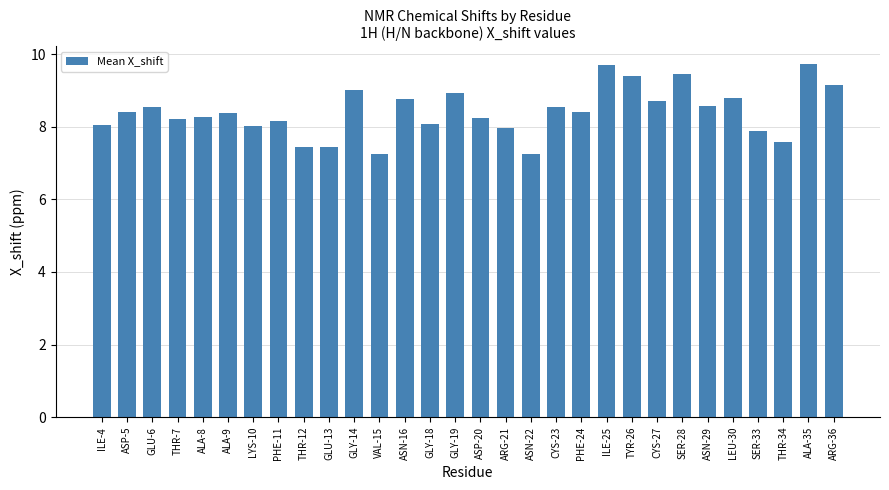

The chart shows a value of 8.1 at GLY-18. True or false?

True